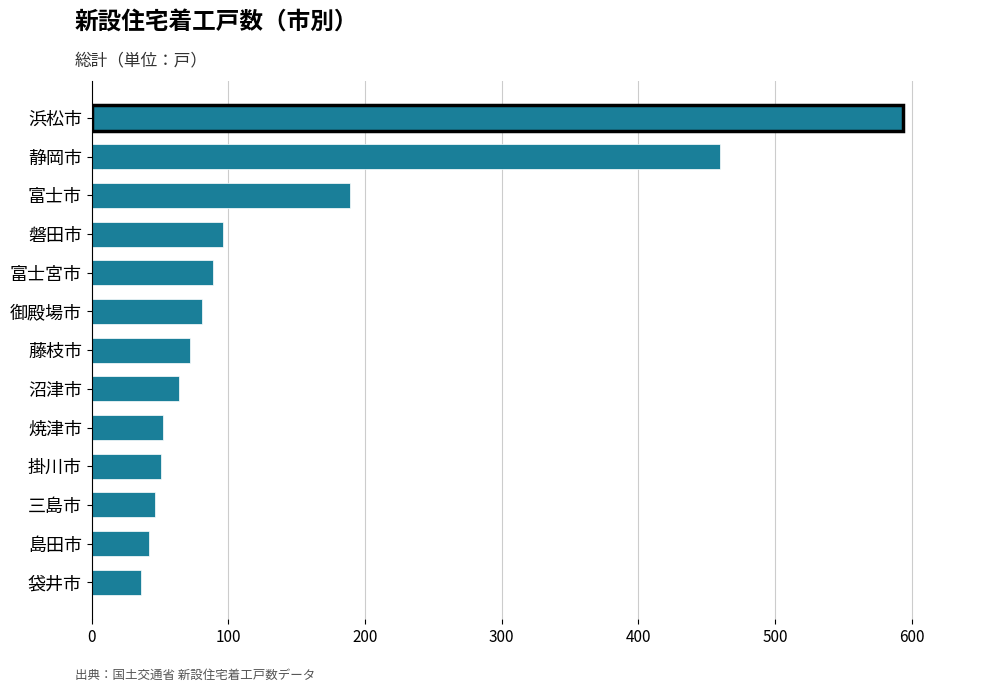

What is the value of the 9th bar from the top?

52